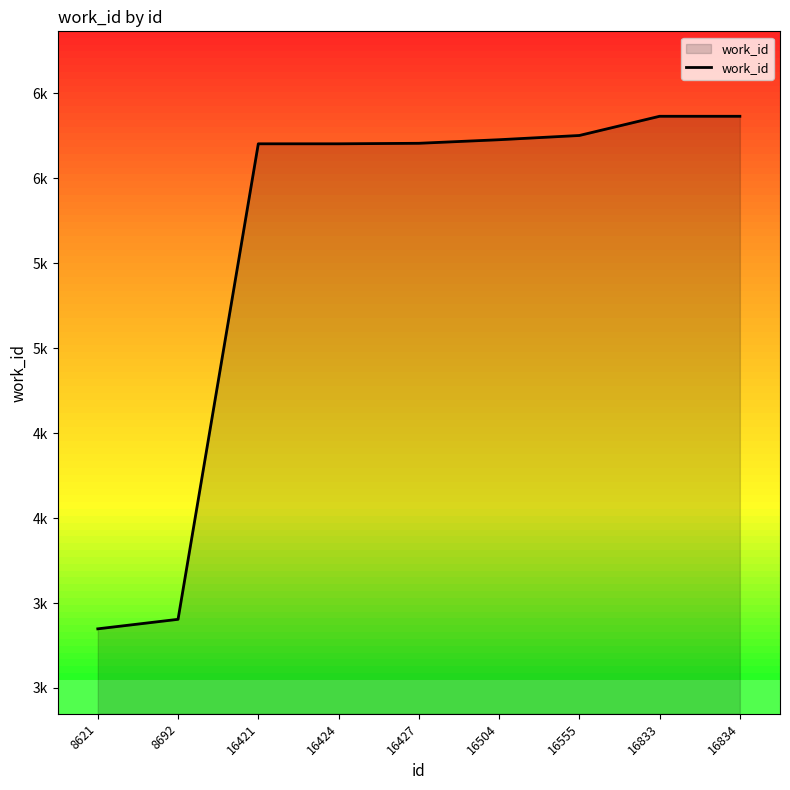

Between 16504 and 16833, which is larger?

16833